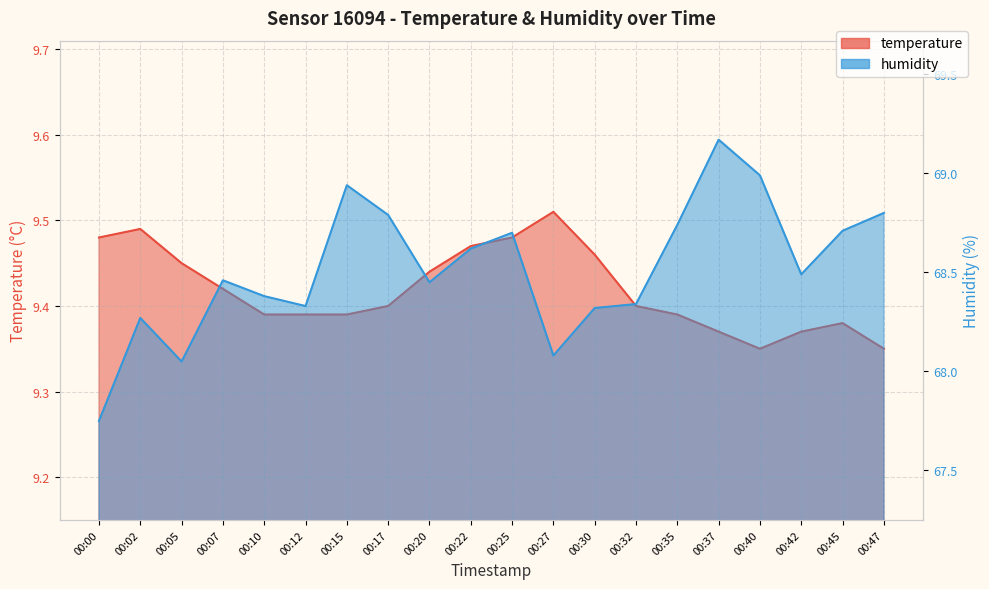

List the series in order of their peak value, lowest first.

temperature, humidity